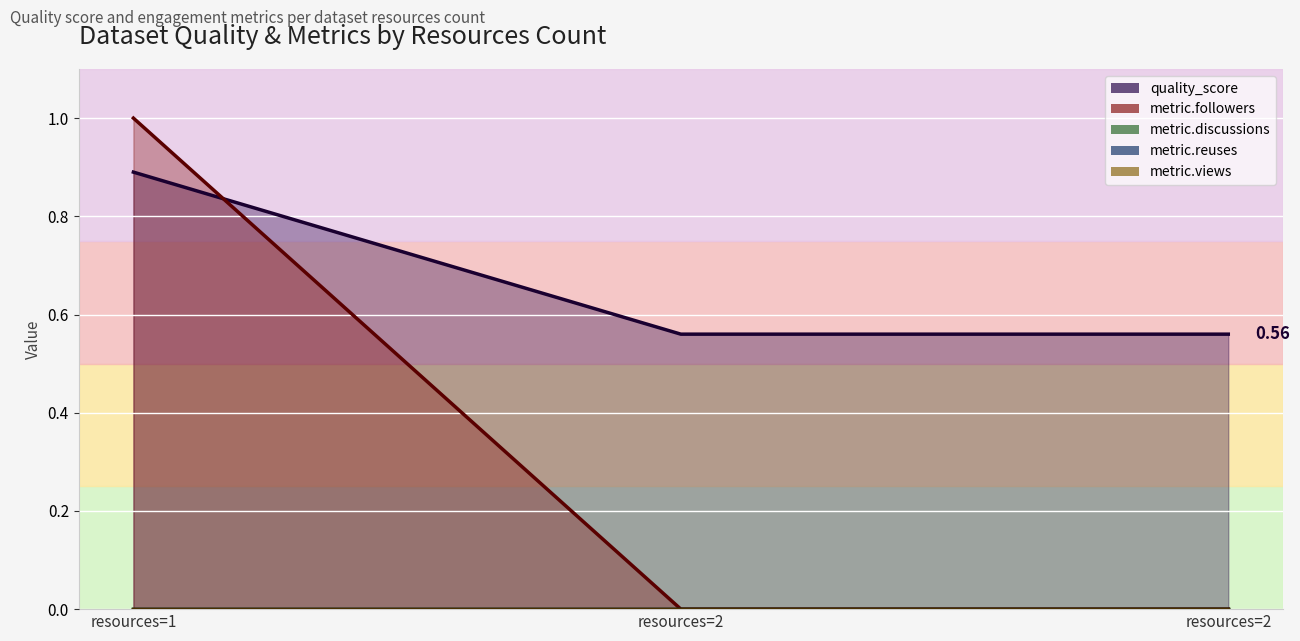

Reading left to right, extract all data points from this chart.

quality_score: 0.9	0.6	0.6
metric.followers: 1.0	0.0	0.0
metric.discussions: 0.0	0.0	0.0
metric.reuses: 0.0	0.0	0.0
metric.views: 0.0	0.0	0.0